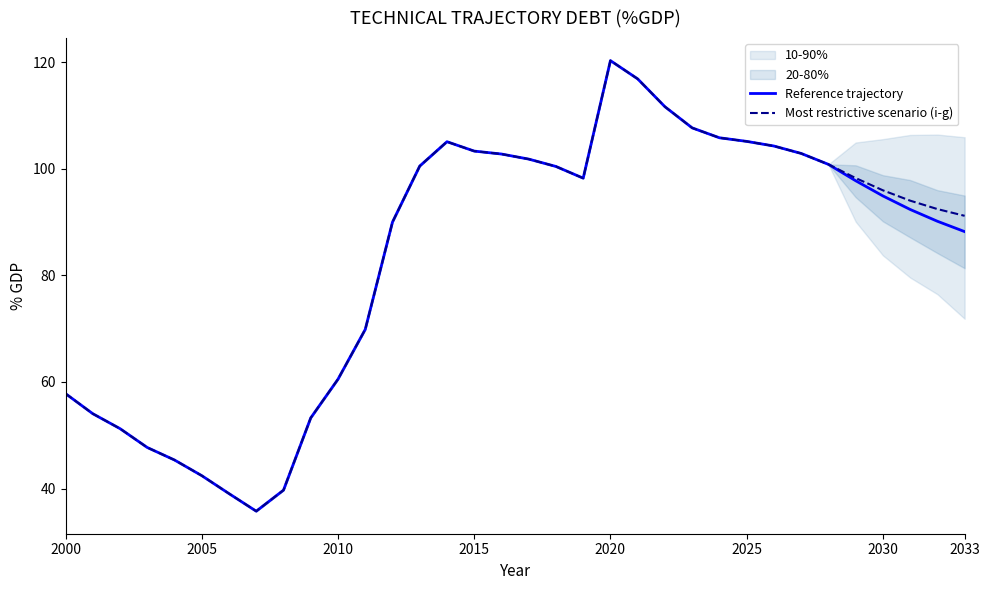

True or false: Reference trajectory has a value of 88.2 at 2033.

True